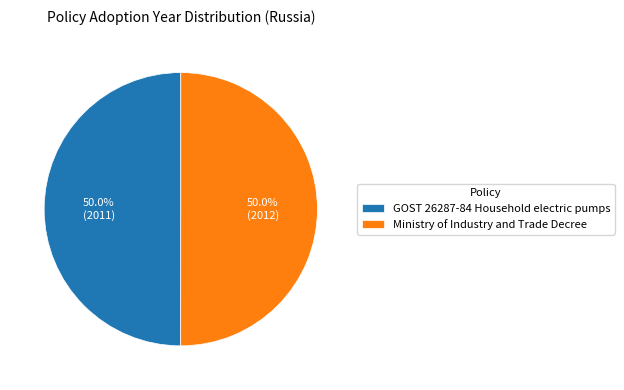

What is the total percentage of GOST 26287-84 Household electric pumps and Ministry of Industry and Trade Decree?

100.0%